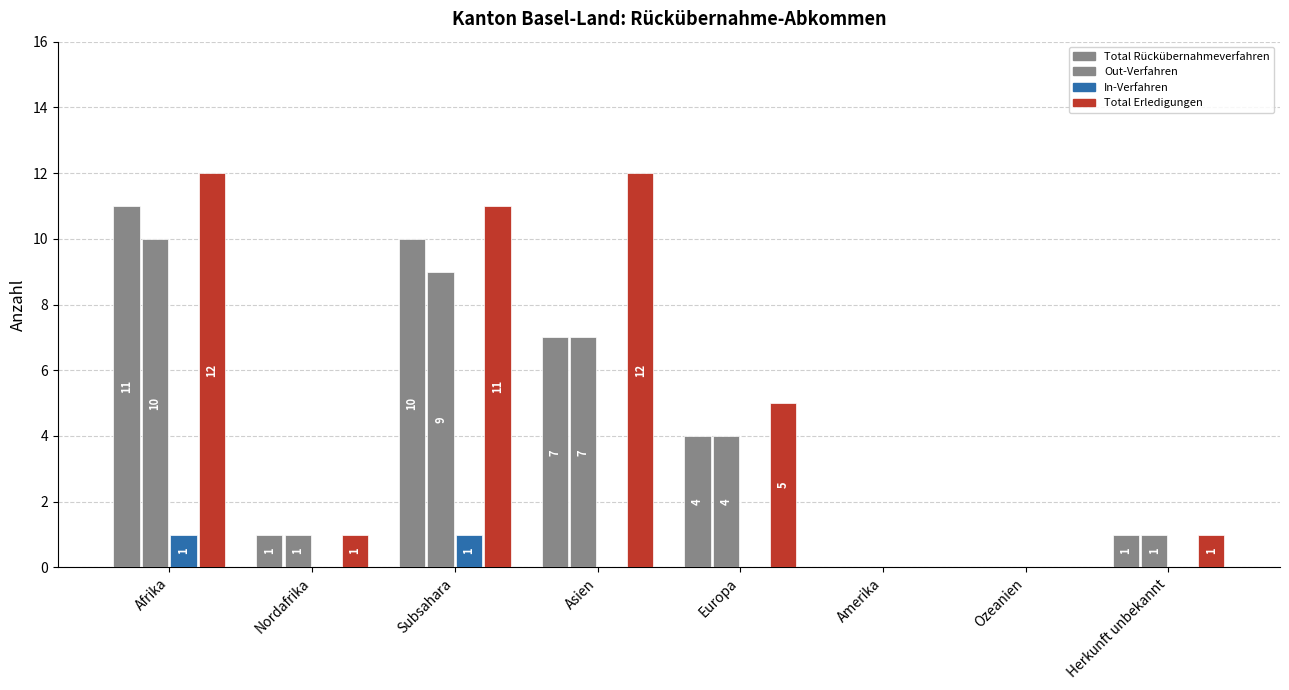

How many groups of bars are there?

8